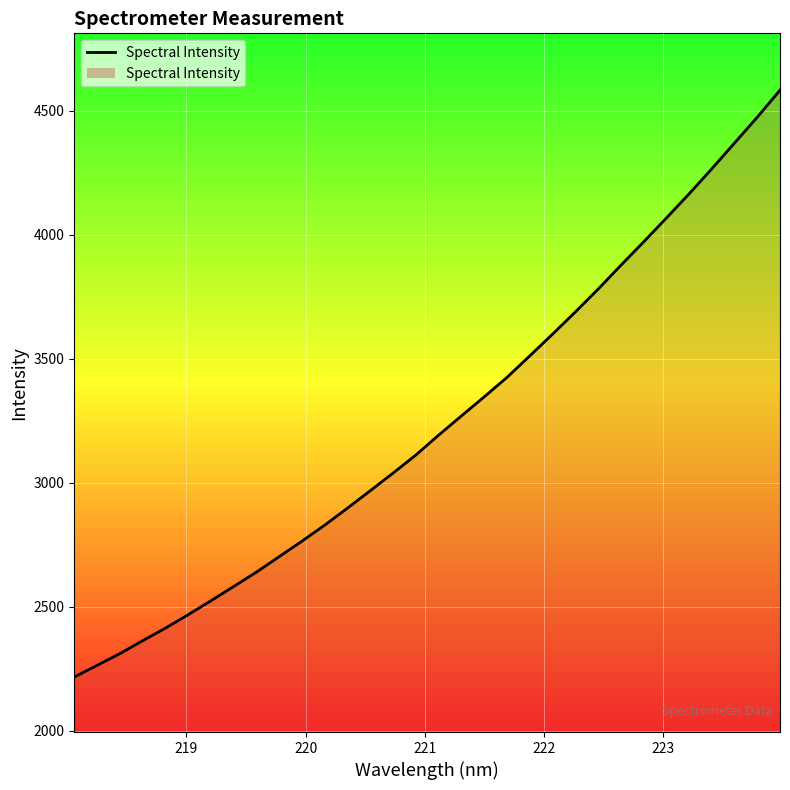

How many lines are shown in the chart?

1